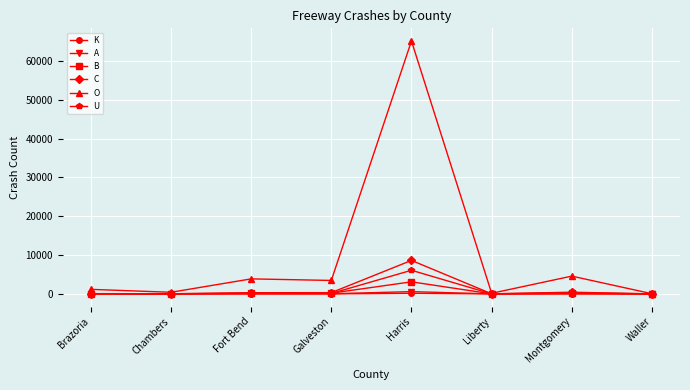

How many categories are shown in the chart?

8